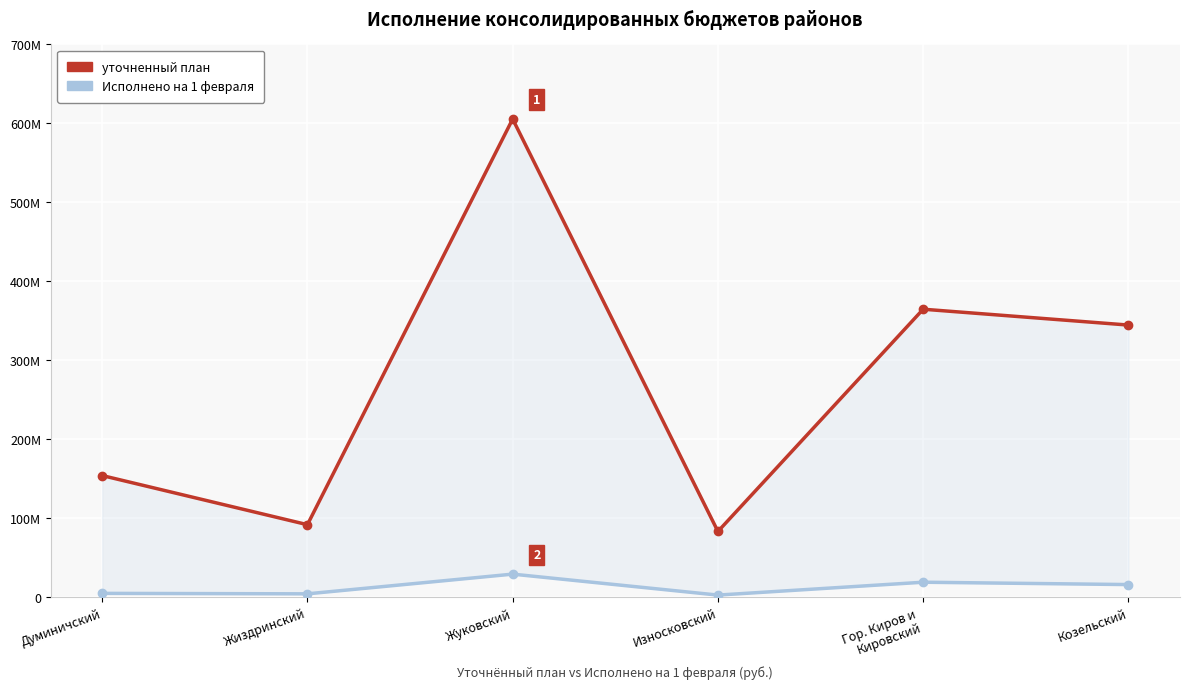

What are all the series names shown in the legend?

уточненный план, Исполнено на 1 февраля